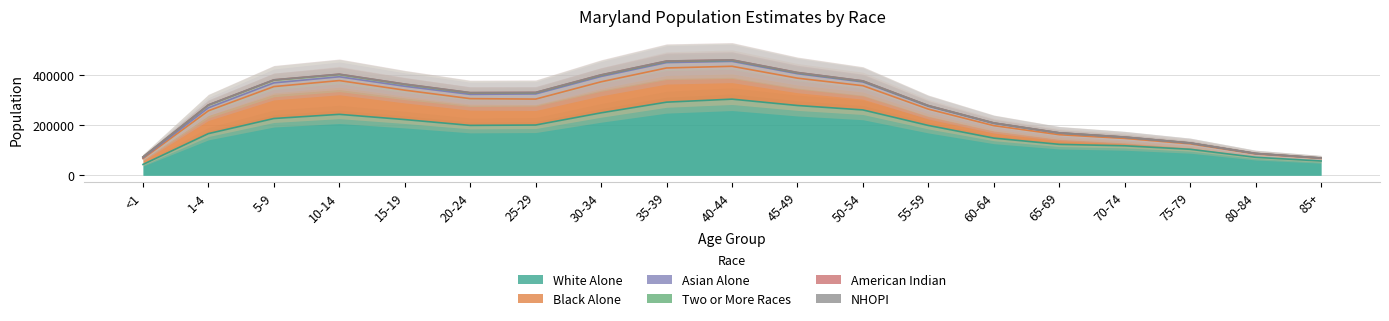

What is the maximum value for White Alone?

304581